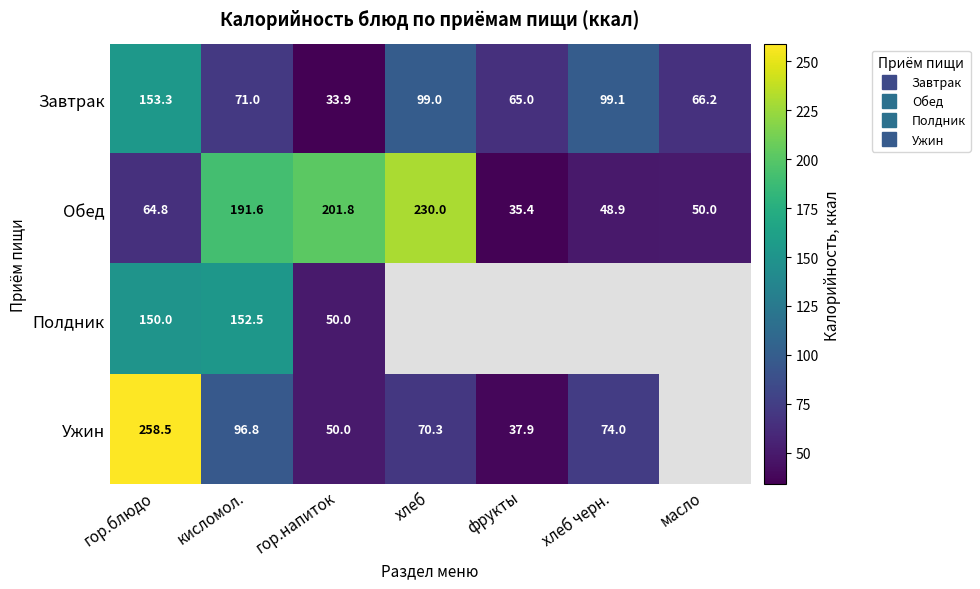

At which label does Ужин reach its peak?

гор.блюдо